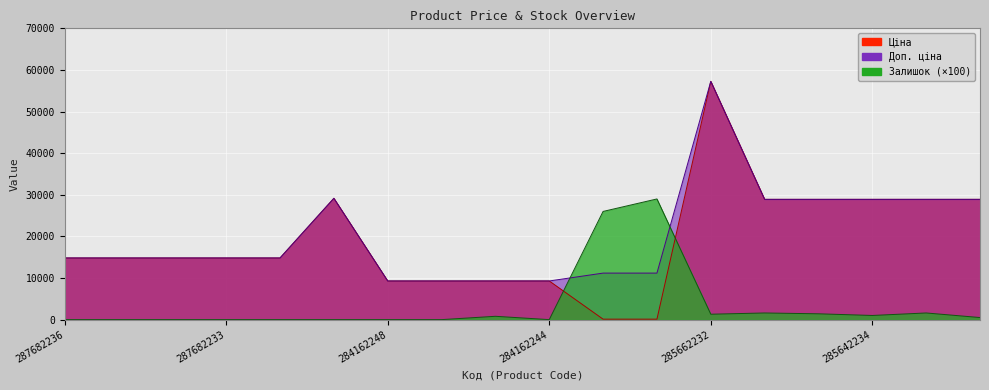

How many data points in Залишок are less than 500?

9